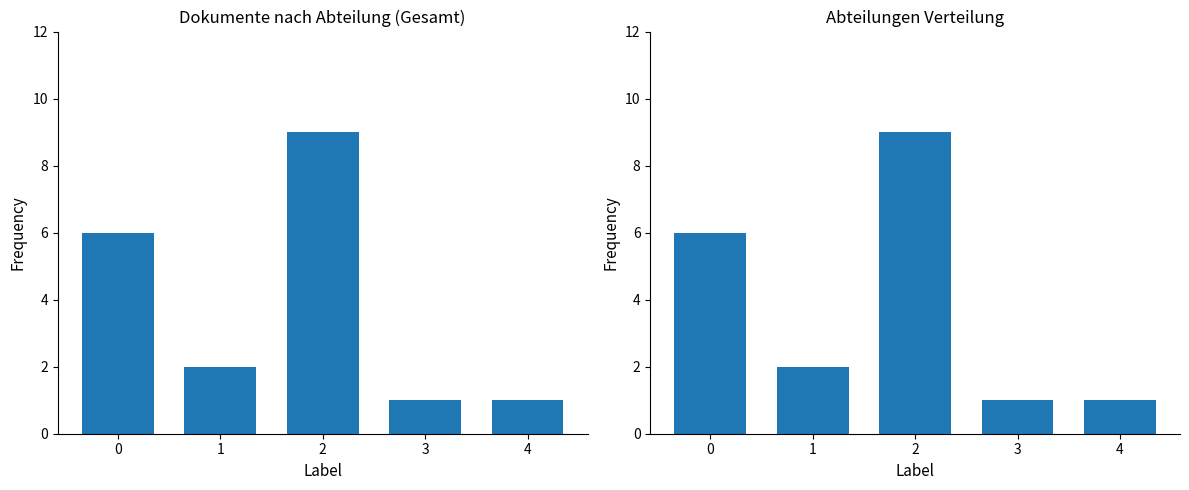

What is the greatest value displayed?

9